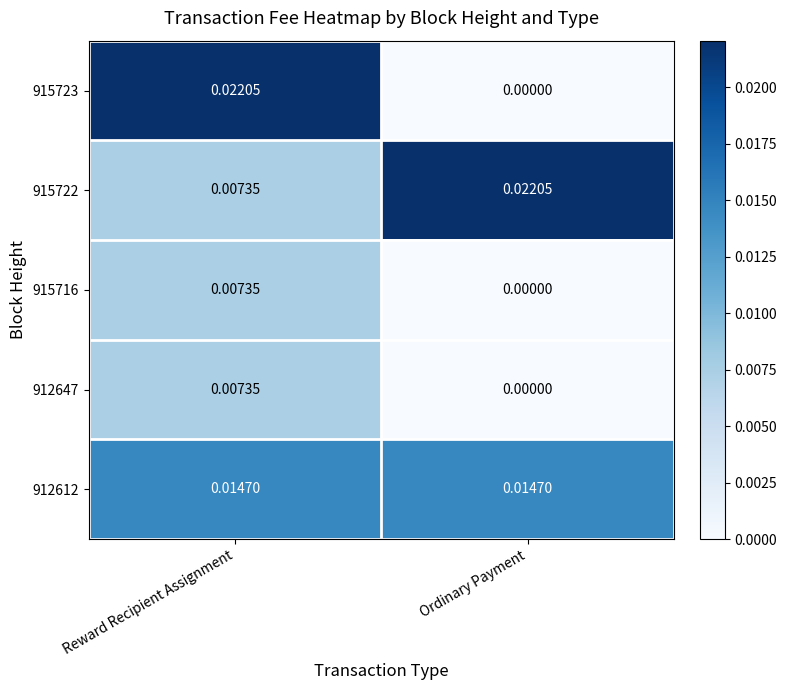

How many data points in 915716 are above 0?

1